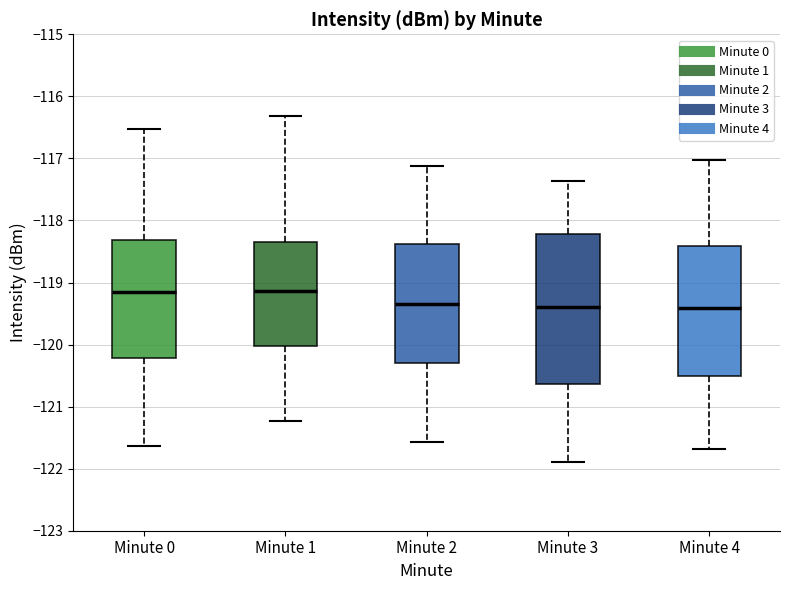

Reading left to right, read every box against the y-axis: the position of its median line, the range the box covers, and the ends of its whiskers. The values are not printed on the chart, so give them approximately, as read against the axis.

Minute 0: median -119.1, box -120.2 to -118.3, whiskers -121.6 to -116.5
Minute 1: median -119.1, box -120.0 to -118.4, whiskers -121.2 to -116.3
Minute 2: median -119.3, box -120.3 to -118.4, whiskers -121.6 to -117.1
Minute 3: median -119.4, box -120.6 to -118.2, whiskers -121.9 to -117.4
Minute 4: median -119.4, box -120.5 to -118.4, whiskers -121.7 to -117.0